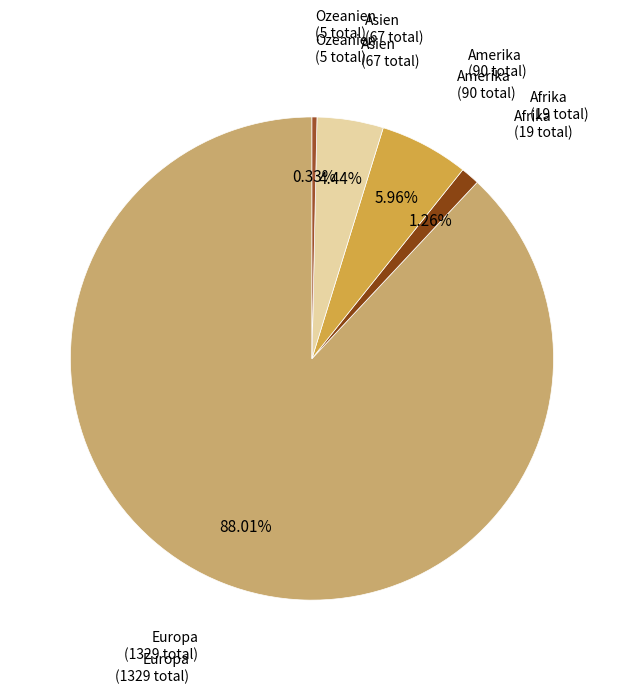

Count the number of slices in the pie.

5